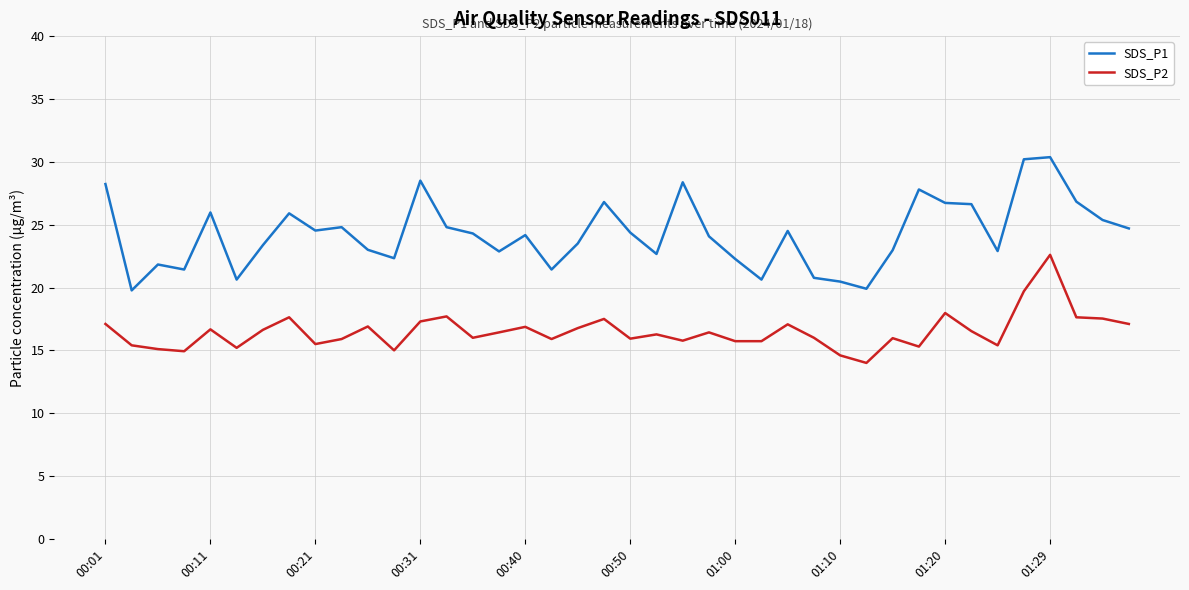

True or false: SDS_P1 and SDS_P2 cross at least once.

False